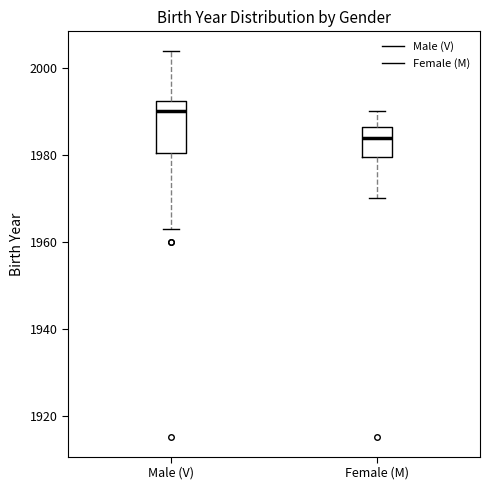

Which box's median line is the lowest?

Female (M)